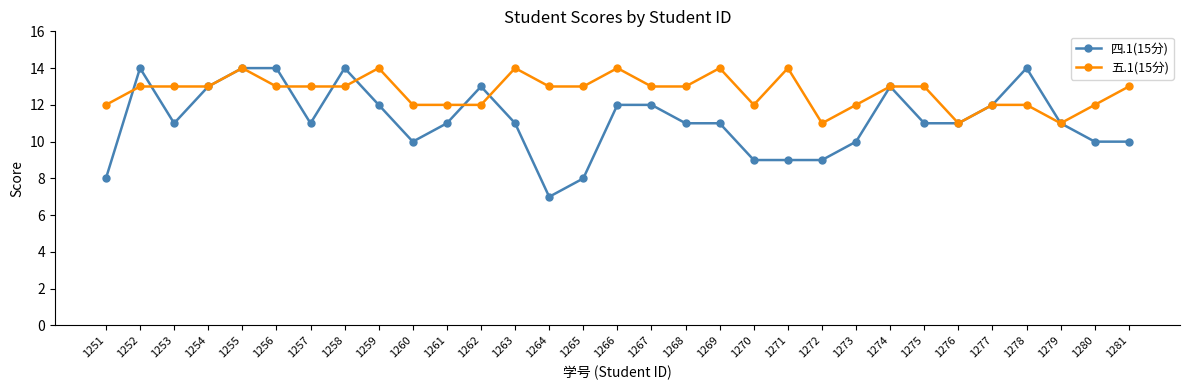

At which category is the sum across all series the highest?

1255